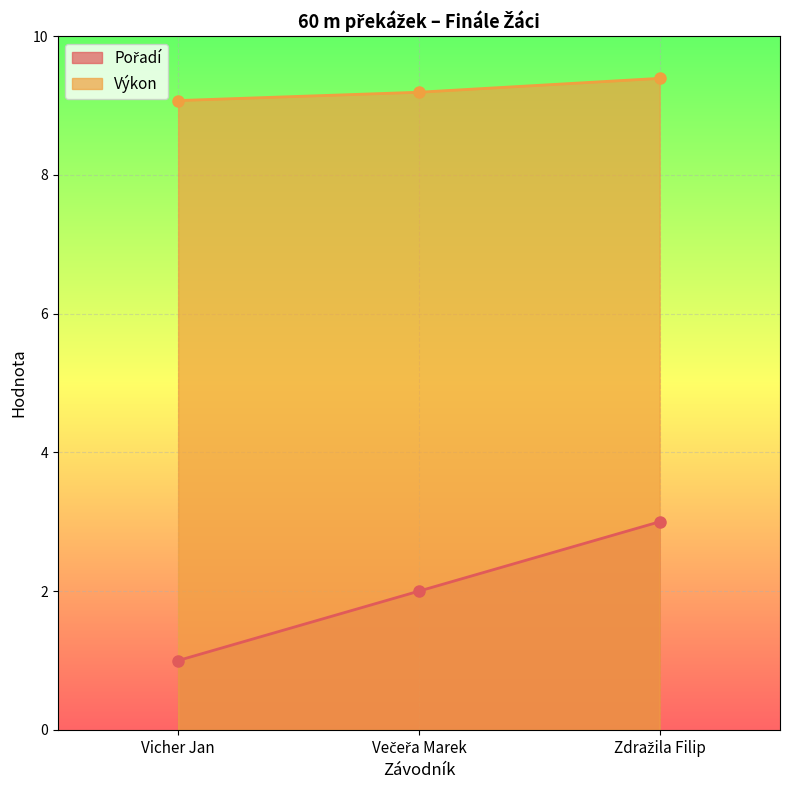

Is it true that Výkon equals 9.4 at Zdražila Filip?

True